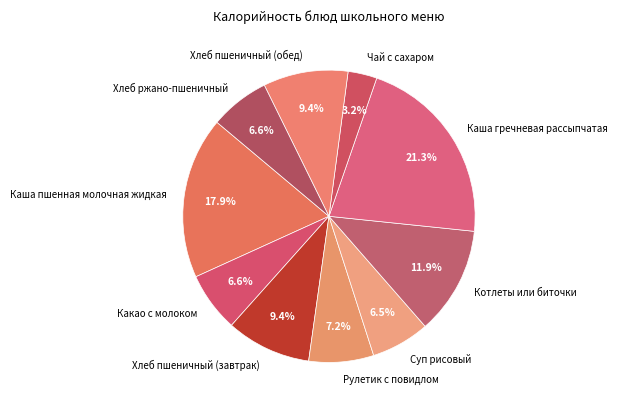

Which slice is the smallest?

Чай с сахаром